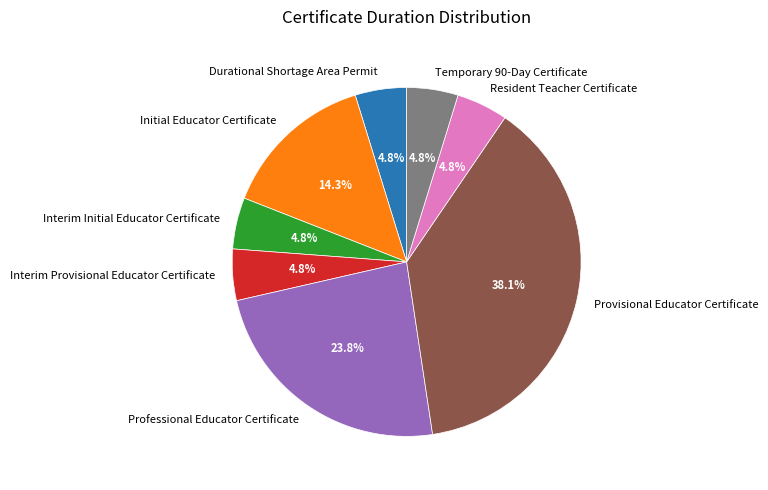

Combined, do Interim Initial Educator Certificate and Provisional Educator Certificate account for over 50%?

No